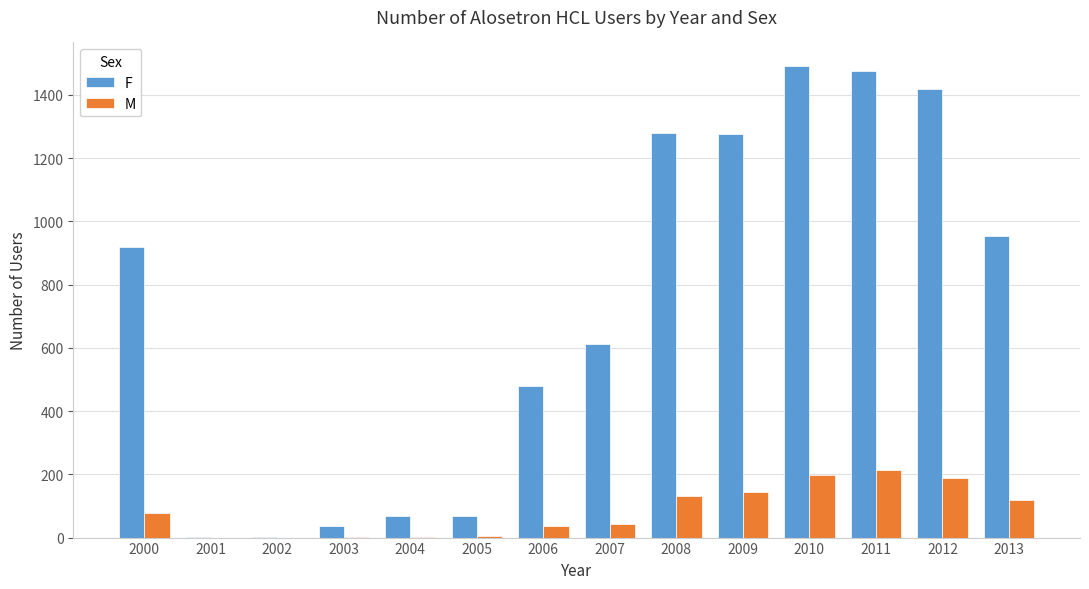

What is the sum of the F values at 2006 and 2000?

1398